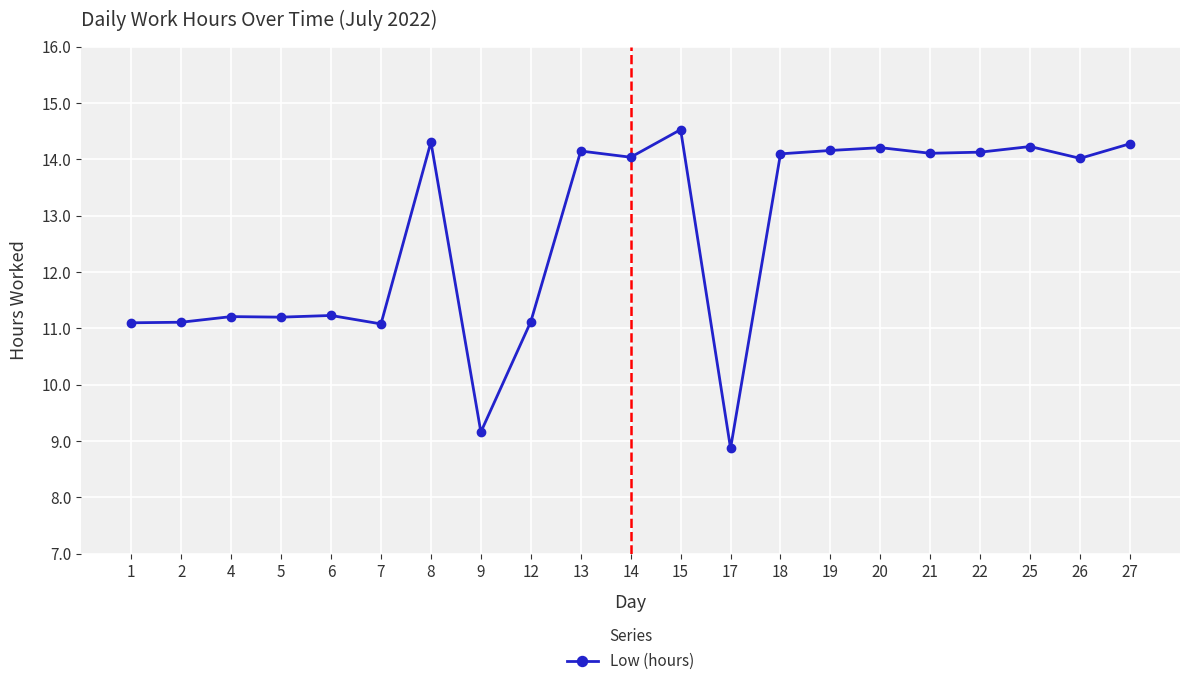

Is it true that the value at 26 is 14.0?

True